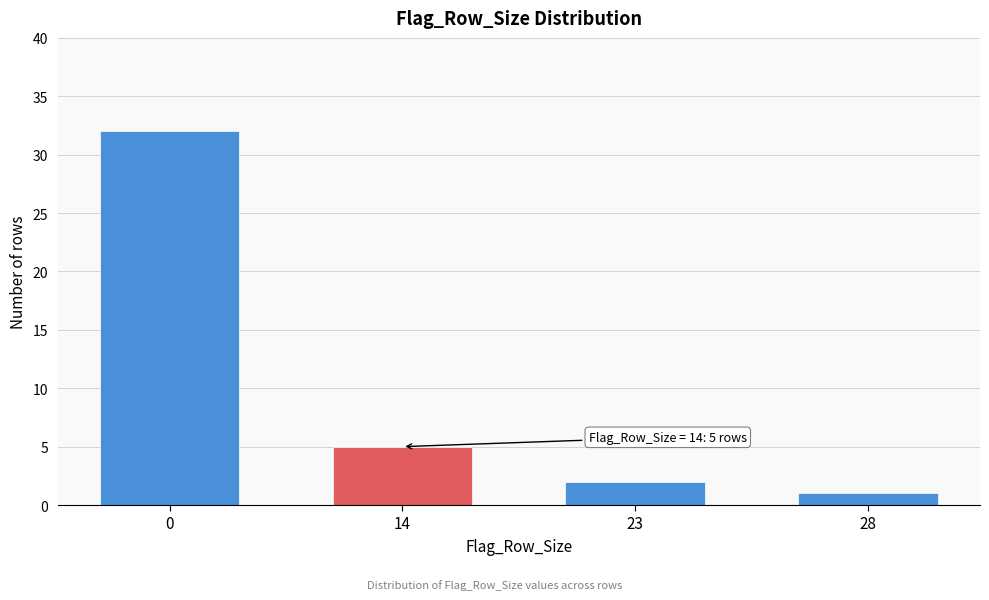

Reading left to right, transcribe all the data shown in this chart.

0=32	14=5	23=2	28=1